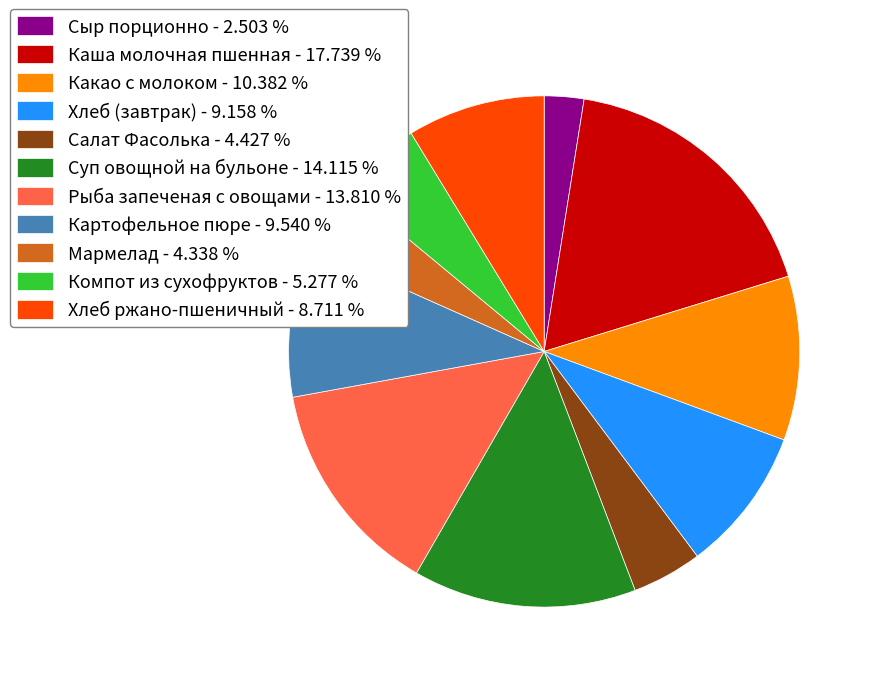

Combined, do Рыба запеченая с овощами - 13.810 % and Салат Фасолька - 4.427 % account for over 50%?

No